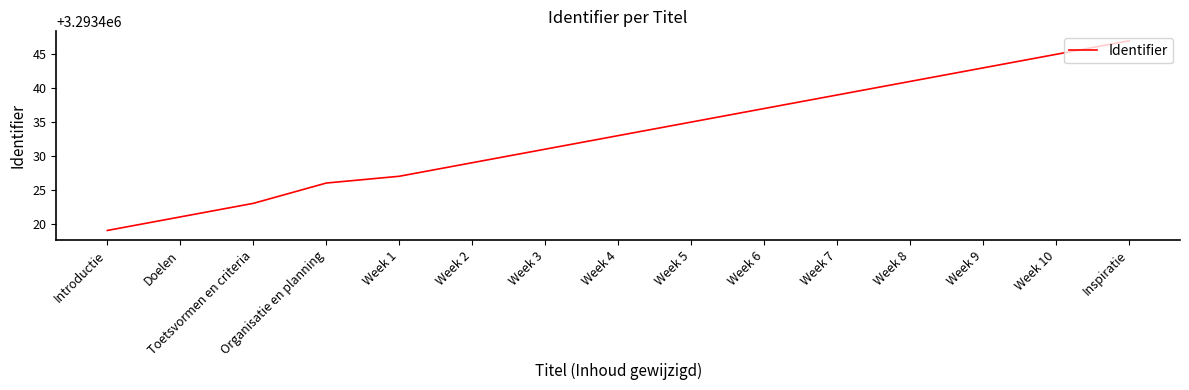

Rank the categories by value from highest to lowest.

Inspiratie, Week 10, Week 9, Week 8, Week 7, Week 6, Week 5, Week 4, Week 3, Week 2, Week 1, Organisatie en planning, Toetsvormen en criteria, Doelen, Introductie